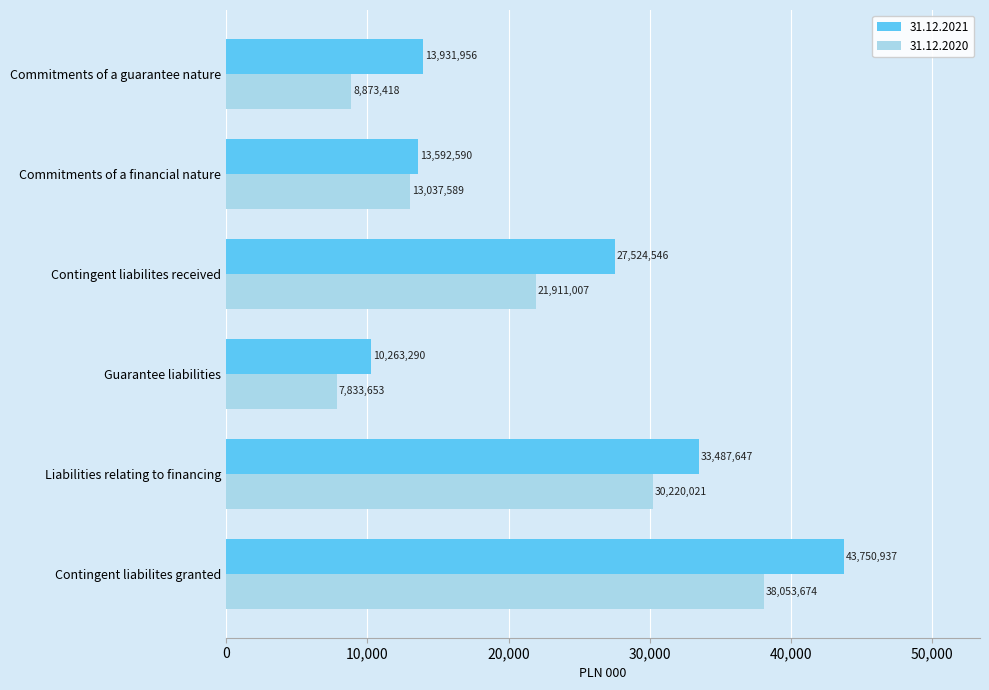

Which category has the highest value across all series?

Contingent liabilites granted